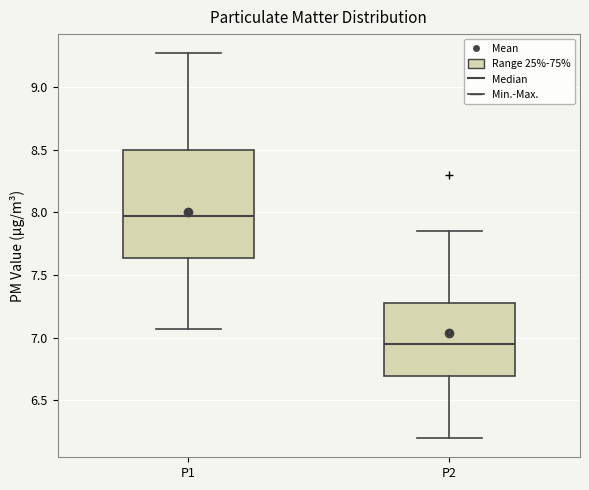

Comparing the boxes themselves (not the whiskers), which one is the tallest?

P1